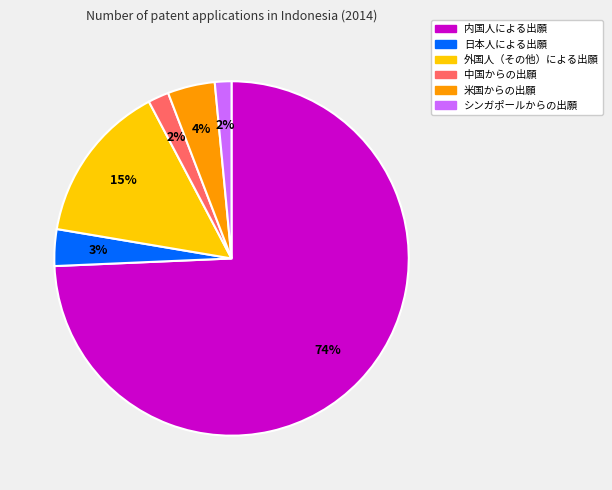

How many segments does this pie chart have?

6